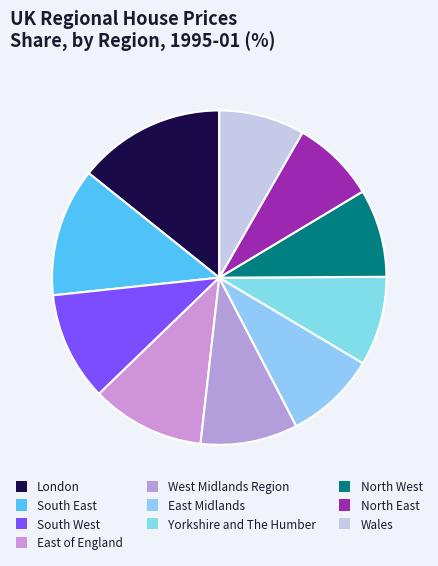

How many segments does this pie chart have?

10